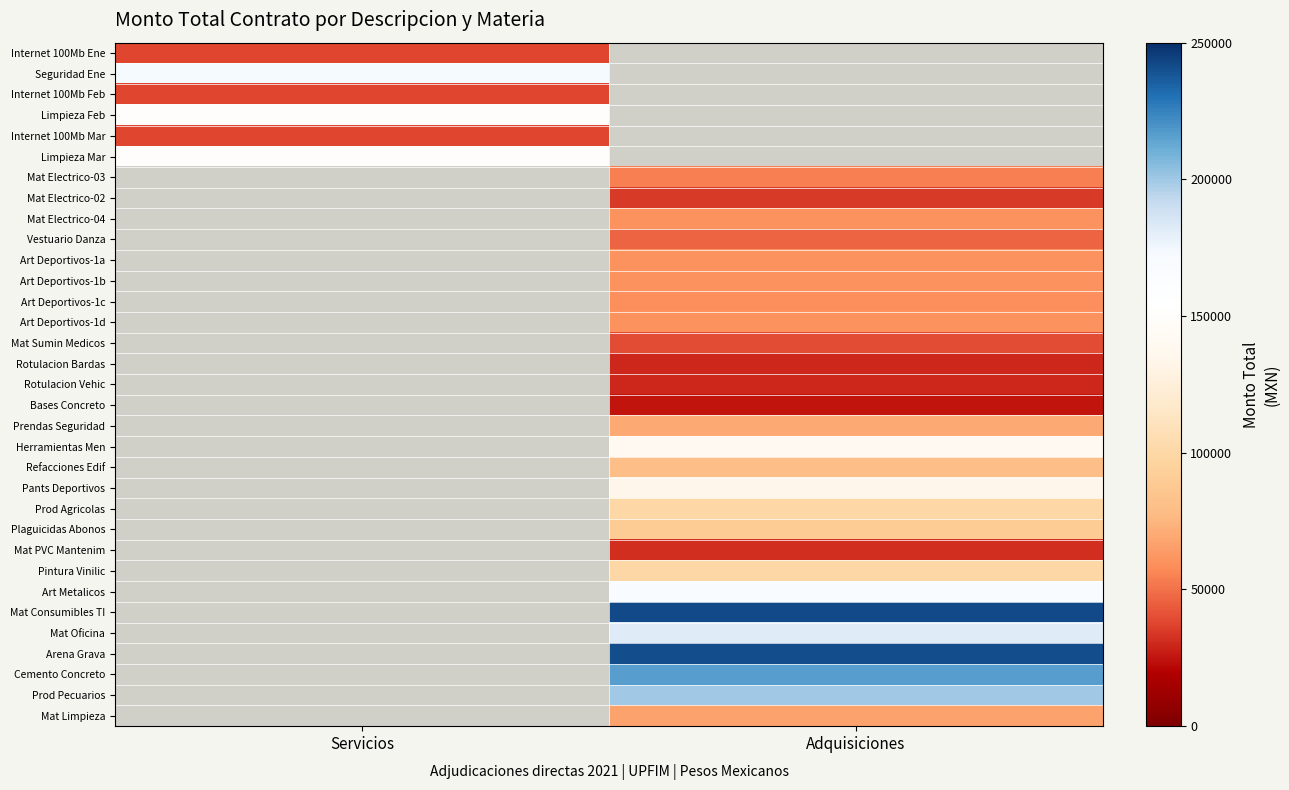

The value of Limpieza Mar at Servicios is 76189.2. True or false?

False